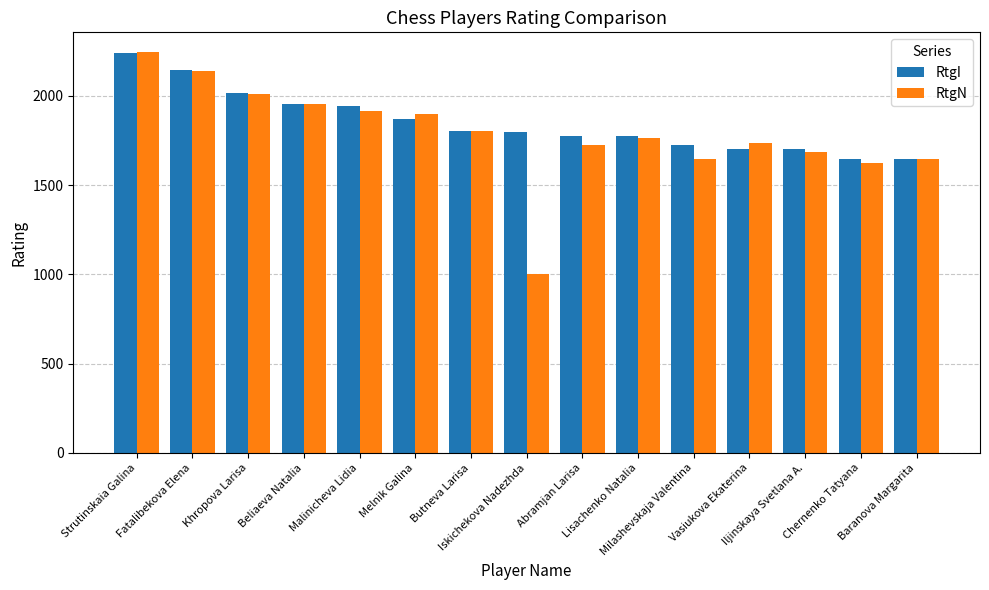

Which series has the largest range (max minus min)?

RtgN